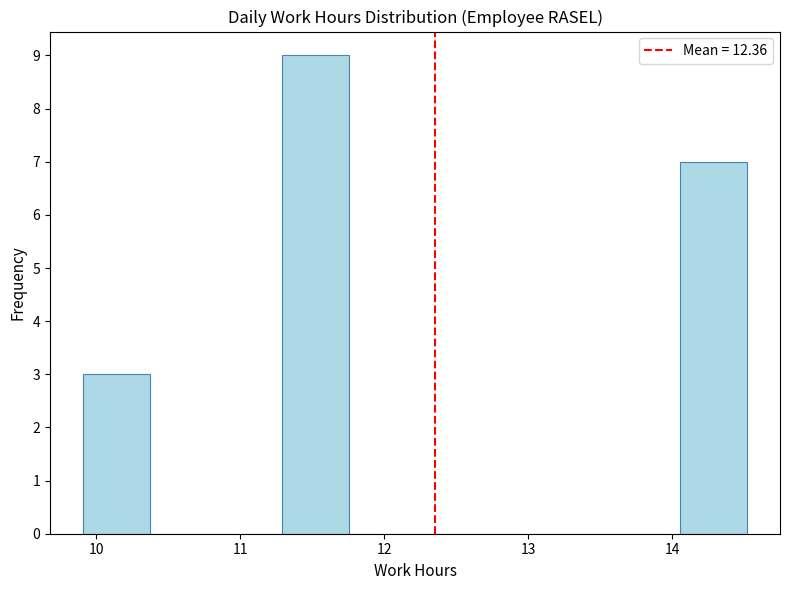

Reading left to right, transcribe this chart: for each bar, give the range it covers on the x-axis and its height. Neither the bar edges nor the heights are printed on the chart, so give them approximately, as read against the axes.

9.9 to 10.4: 3
10.4 to 10.8: 0
10.8 to 11.3: 0
11.3 to 11.8: 9
11.8 to 12.2: 0
12.2 to 12.7: 0
12.7 to 13.1: 0
13.1 to 13.6: 0
13.6 to 14.1: 0
14.1 to 14.5: 7